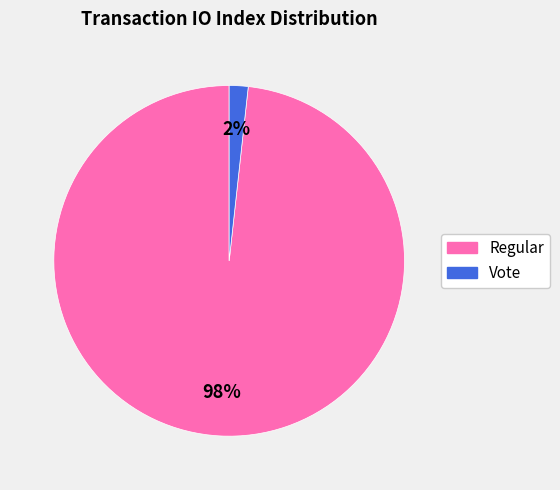

How many slices are in this pie chart?

2